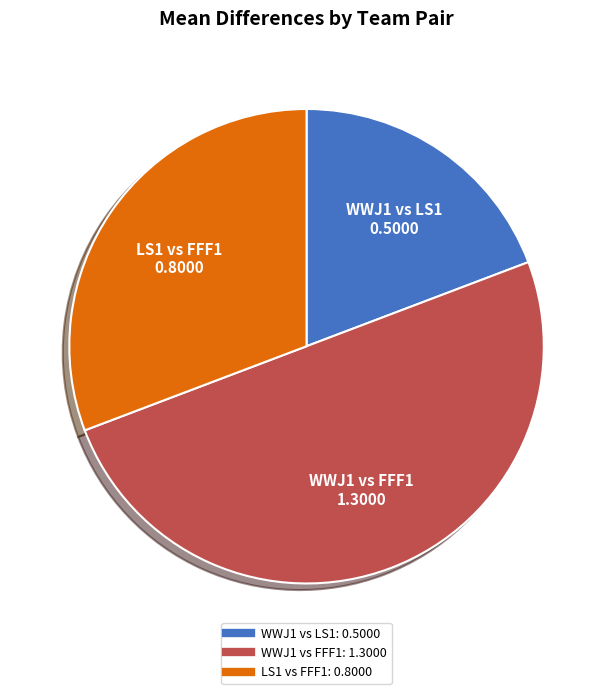

Count the number of slices in the pie.

3